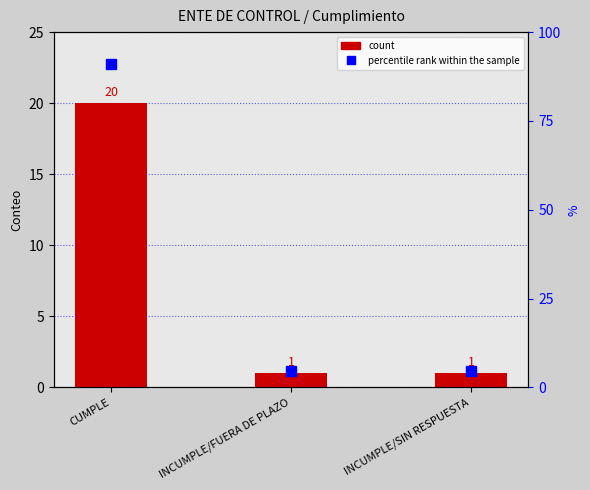

What is the label of the 2nd bar from the left?

INCUMPLE/FUERA DE PLAZO